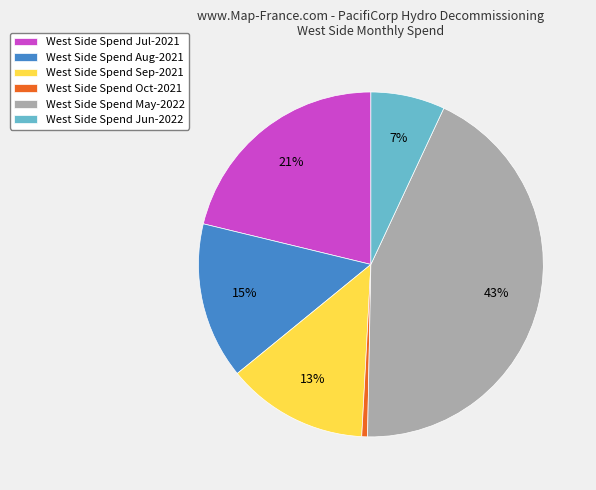

The West Side Spend Oct-2021 slice represents 1% of the pie. True or false?

True